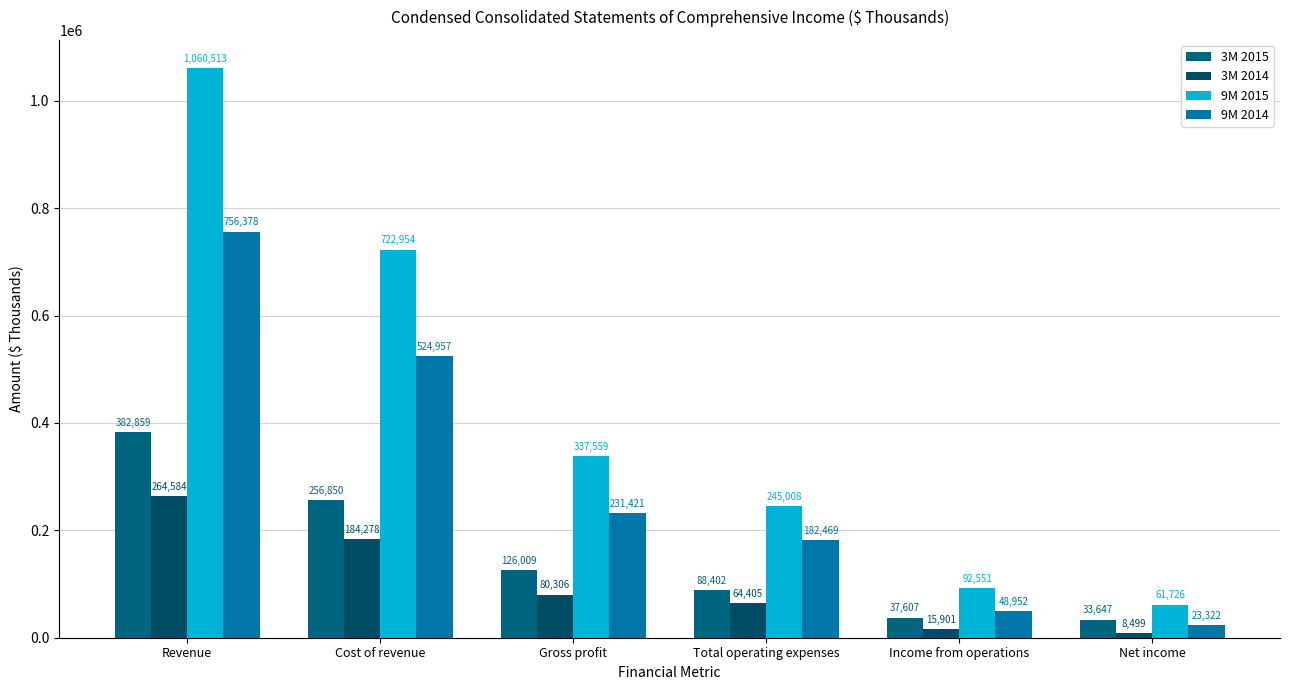

List the labels in order of 3M 2015 value, largest first.

Revenue, Cost of revenue, Gross profit, Total operating expenses, Income from operations, Net income